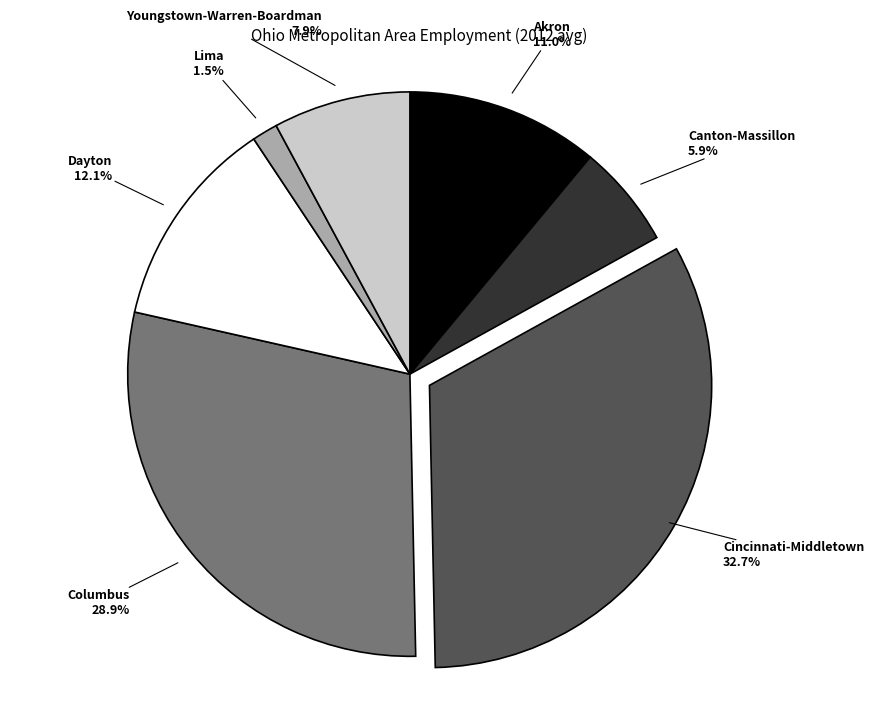

Is it true that Dayton is 12% of the pie?

True